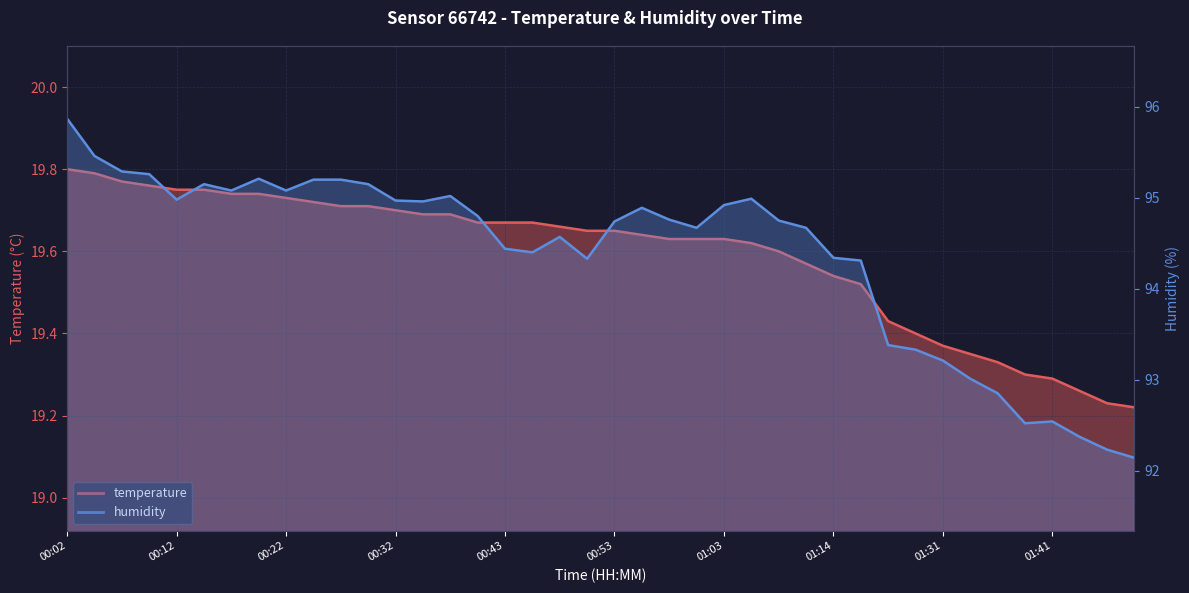

Which series has the widest spread of values?

humidity